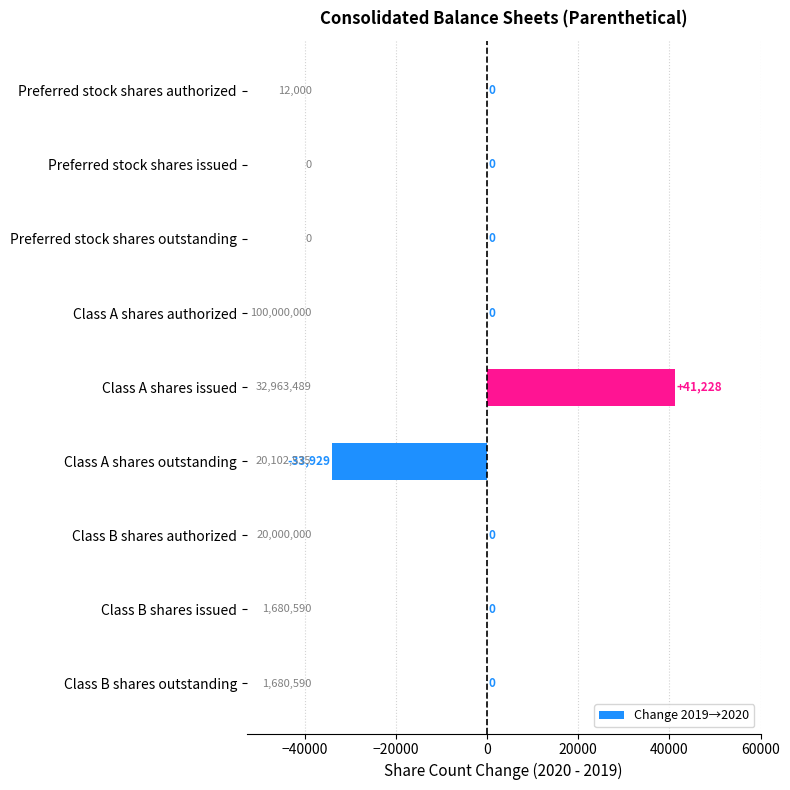

Which label corresponds to the largest value in the chart?

Class A shares issued